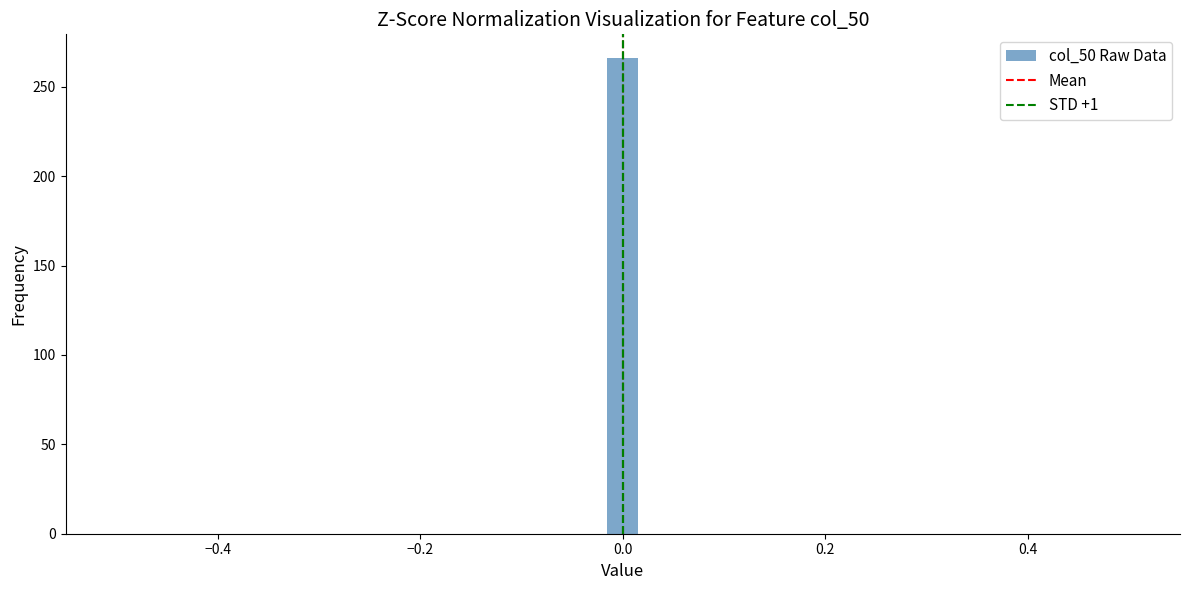

Around what value on the x-axis is the tallest bar? Give the approximate position of its centre, as read against the axis.

0.00